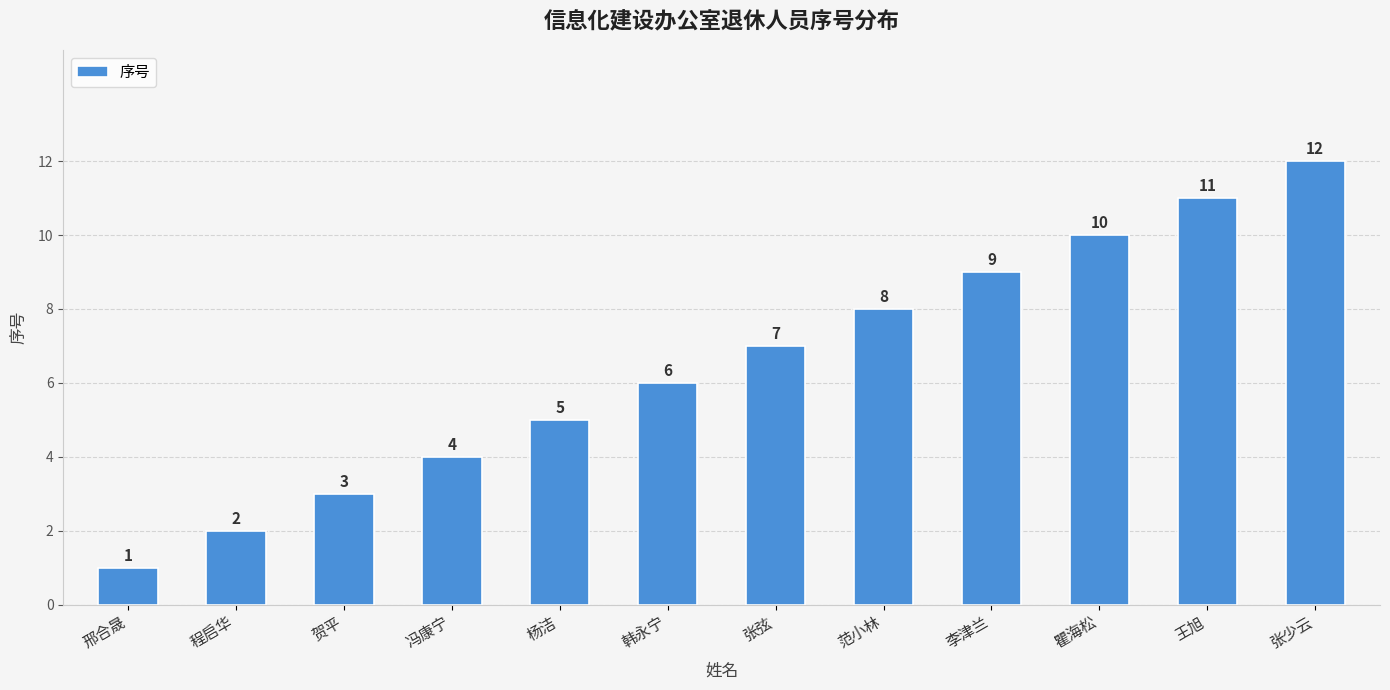

Count the number of data series in this chart.

1